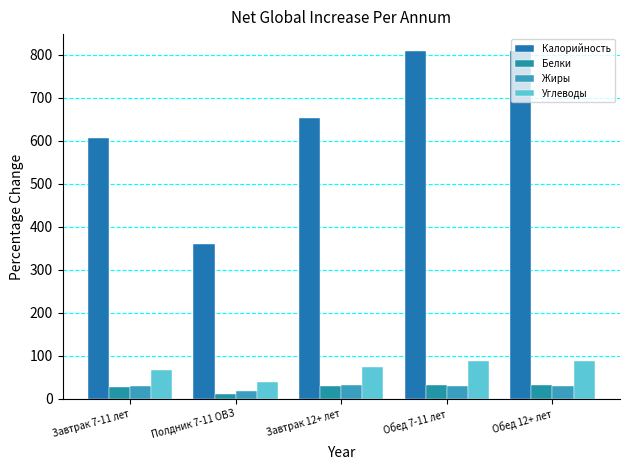

What is the label of the 1st bar from the right?

Обед 12+ лет